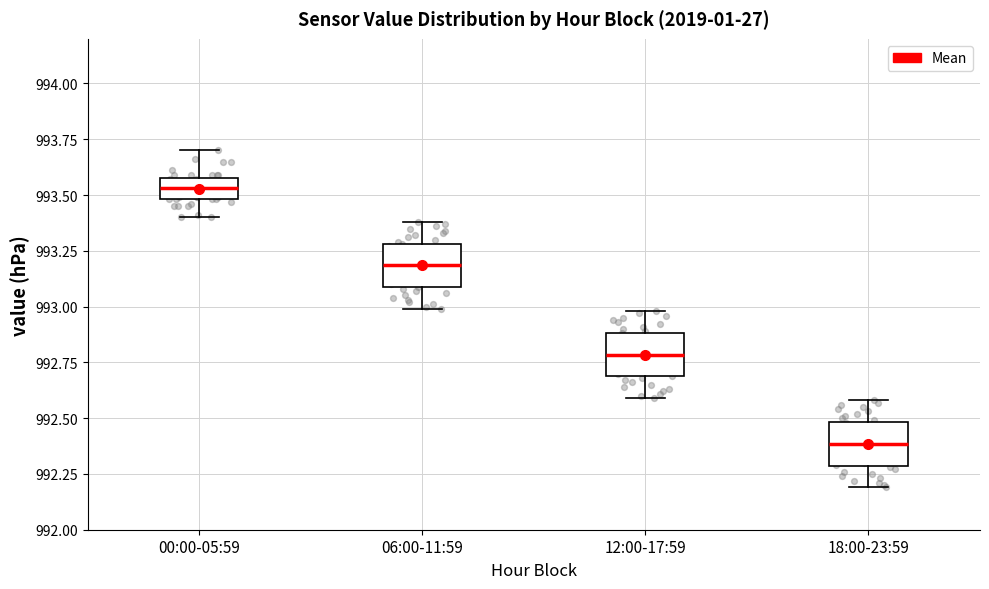

Reading left to right, read every box against the y-axis: the position of its median line, the range the box covers, and the ends of its whiskers. The values are not printed on the chart, so give them approximately, as read against the axis.

00:00-05:59: median 993.55, box 993.50 to 993.60, whiskers 993.40 to 993.70
06:00-11:59: median 993.20, box 993.10 to 993.30, whiskers 993.00 to 993.40
12:00-17:59: median 992.80, box 992.70 to 992.90, whiskers 992.60 to 993.00
18:00-23:59: median 992.40, box 992.30 to 992.50, whiskers 992.20 to 992.60